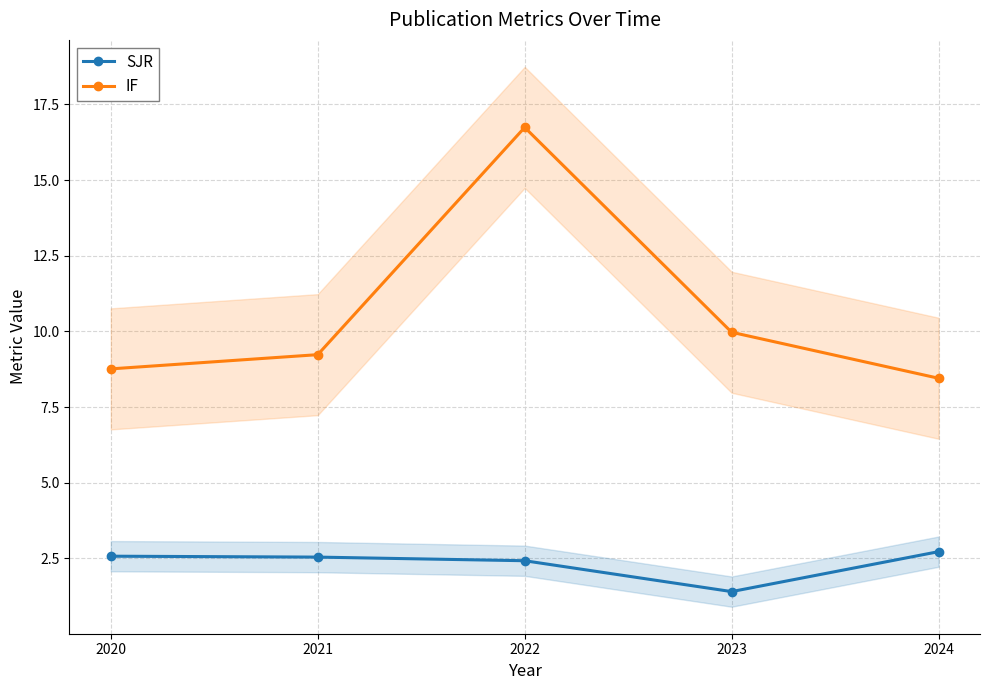

How many values in the IF series exceed 9?

3